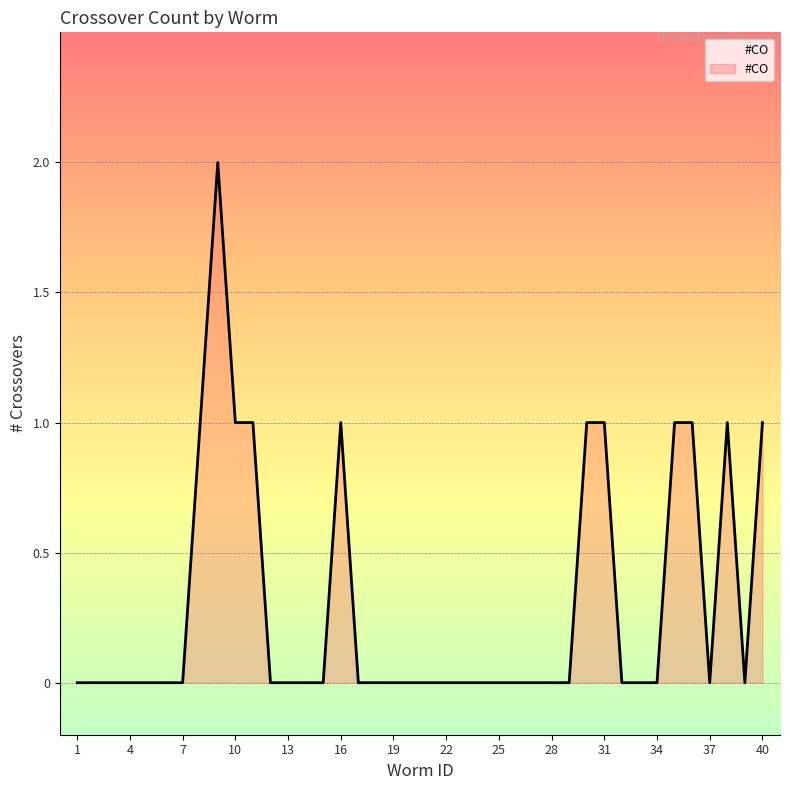

What is the sum of all values?

12